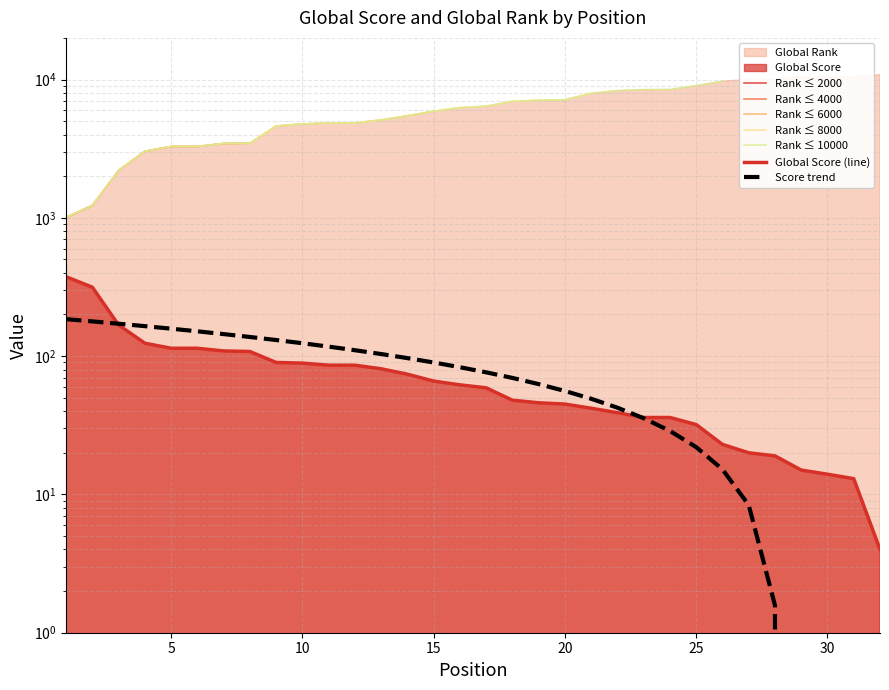

Count the number of categories in the chart.

32